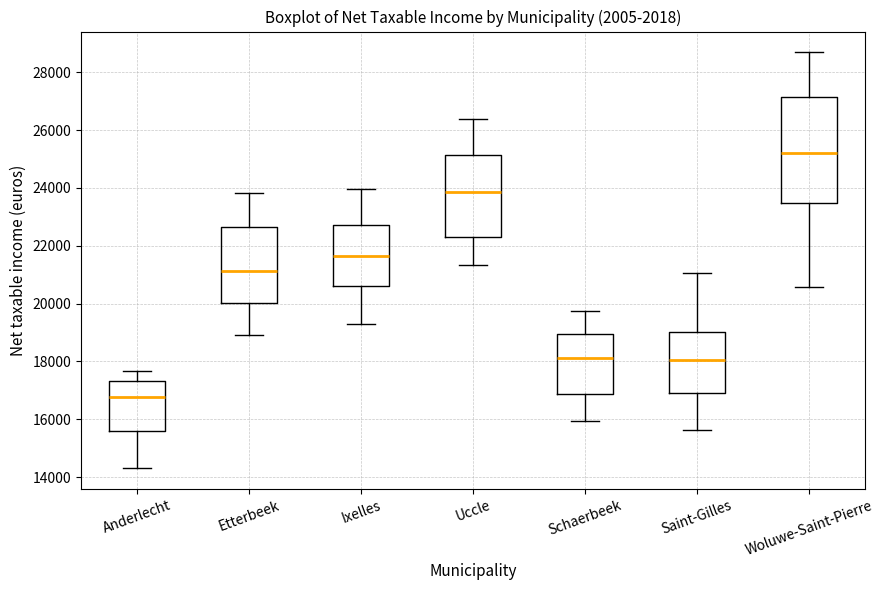

Reading left to right, transcribe this box plot: for each box, give where its median line is, the range the box spans, and where its two whiskers end, as read against the y-axis. The values are not printed on the chart, so give them approximately, as read against the axis.

Anderlecht: median 16800, box 15600 to 17400, whiskers 14400 to 17600
Etterbeek: median 21200, box 20000 to 22600, whiskers 19000 to 23800
Ixelles: median 21600, box 20600 to 22800, whiskers 19200 to 24000
Uccle: median 23800, box 22200 to 25200, whiskers 21400 to 26400
Schaerbeek: median 18200, box 16800 to 19000, whiskers 16000 to 19800
Saint-Gilles: median 18000, box 17000 to 19000, whiskers 15600 to 21000
Woluwe-Saint-Pierre: median 25200, box 23400 to 27200, whiskers 20600 to 28600